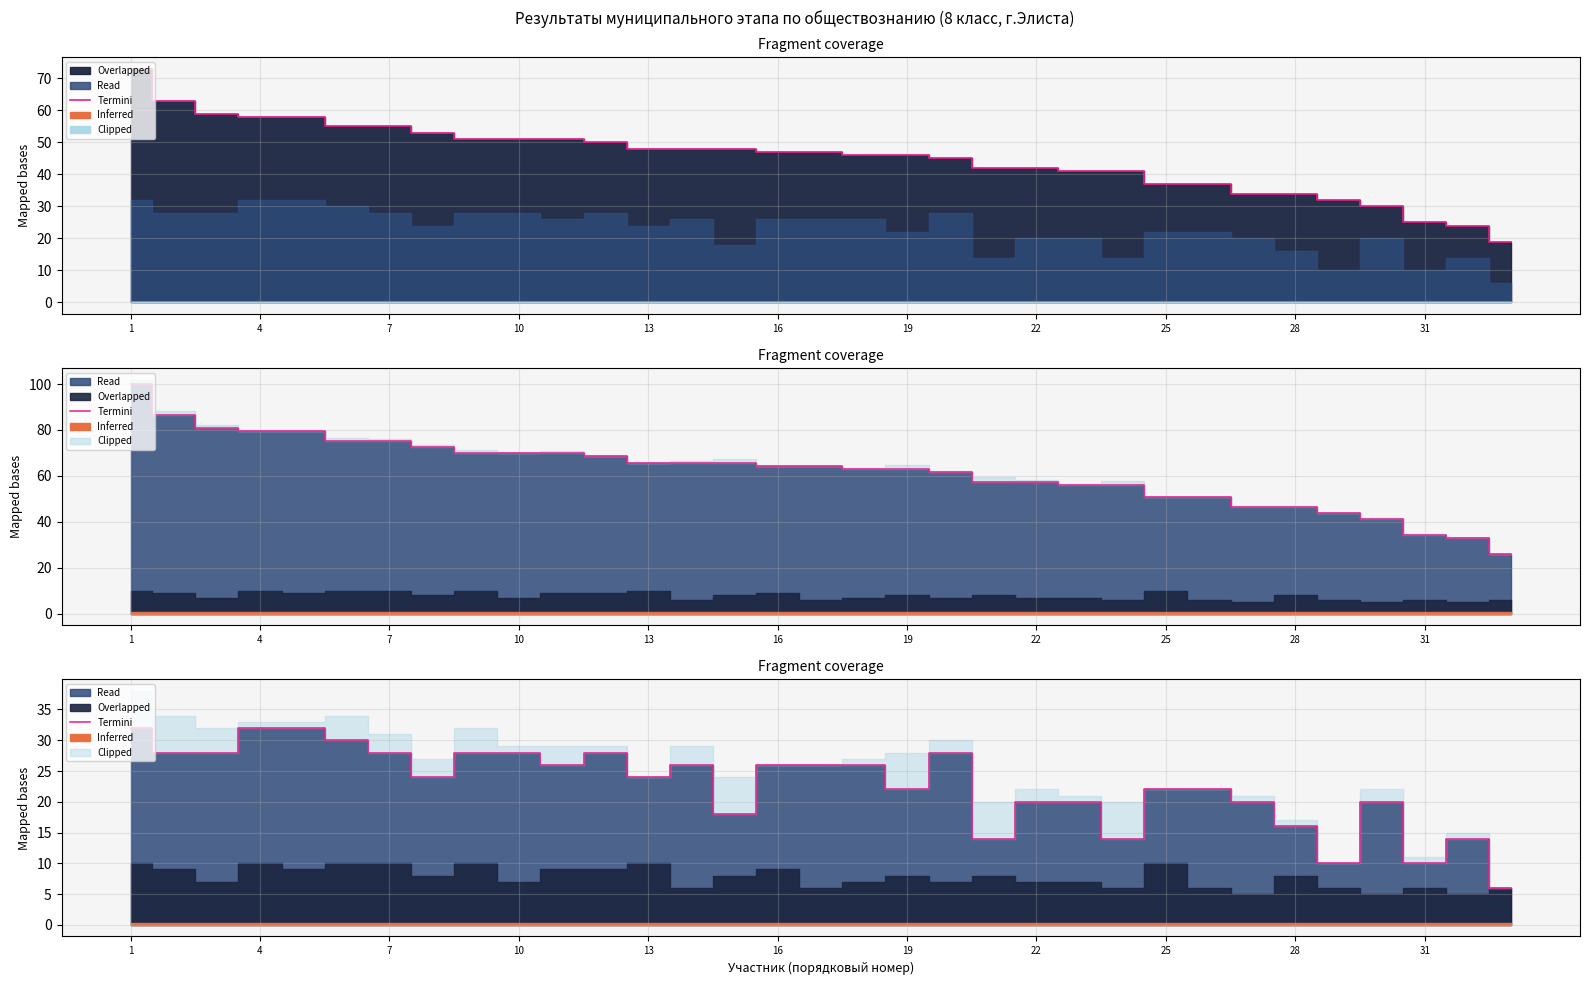

How many data points are less than 24?

15